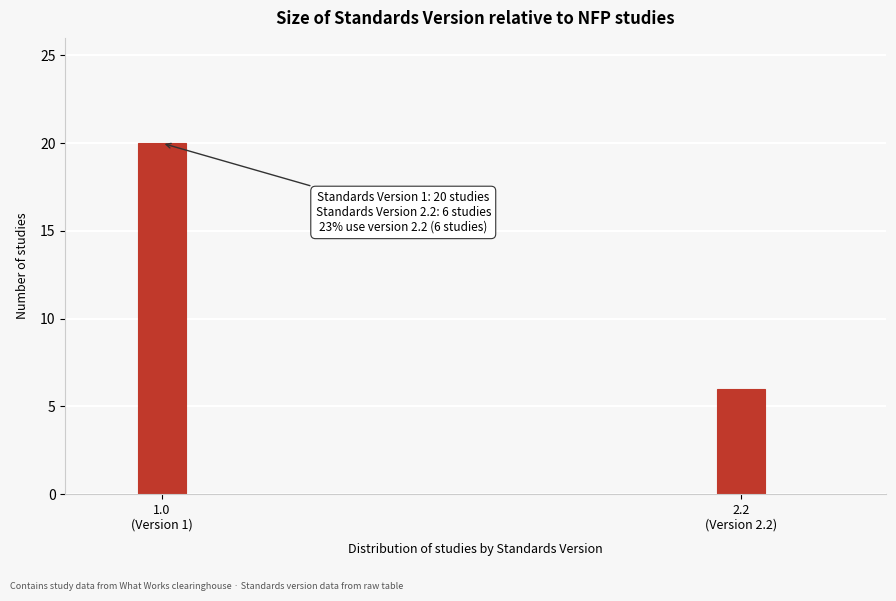

Reading left to right, transcribe all the data shown in this chart.

20	6